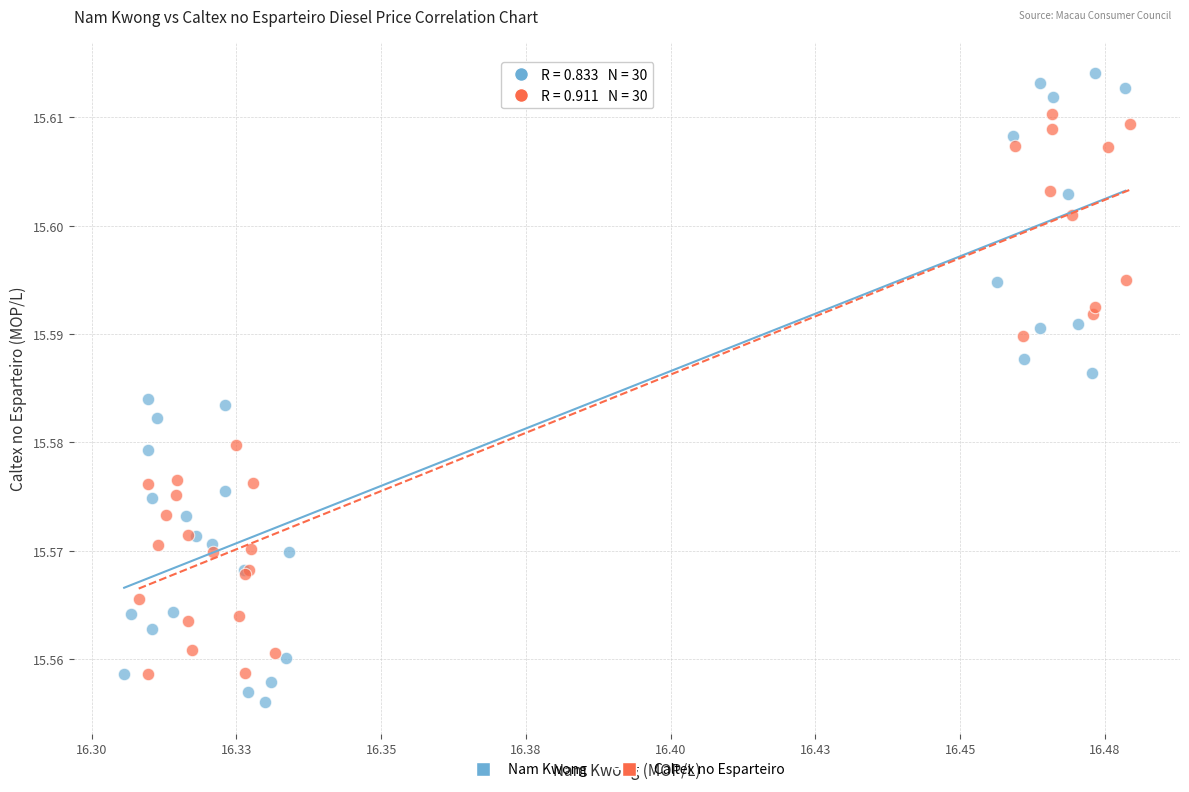

What are all the series names shown in the legend?

Nam Kwong, Caltex no Esparteiro